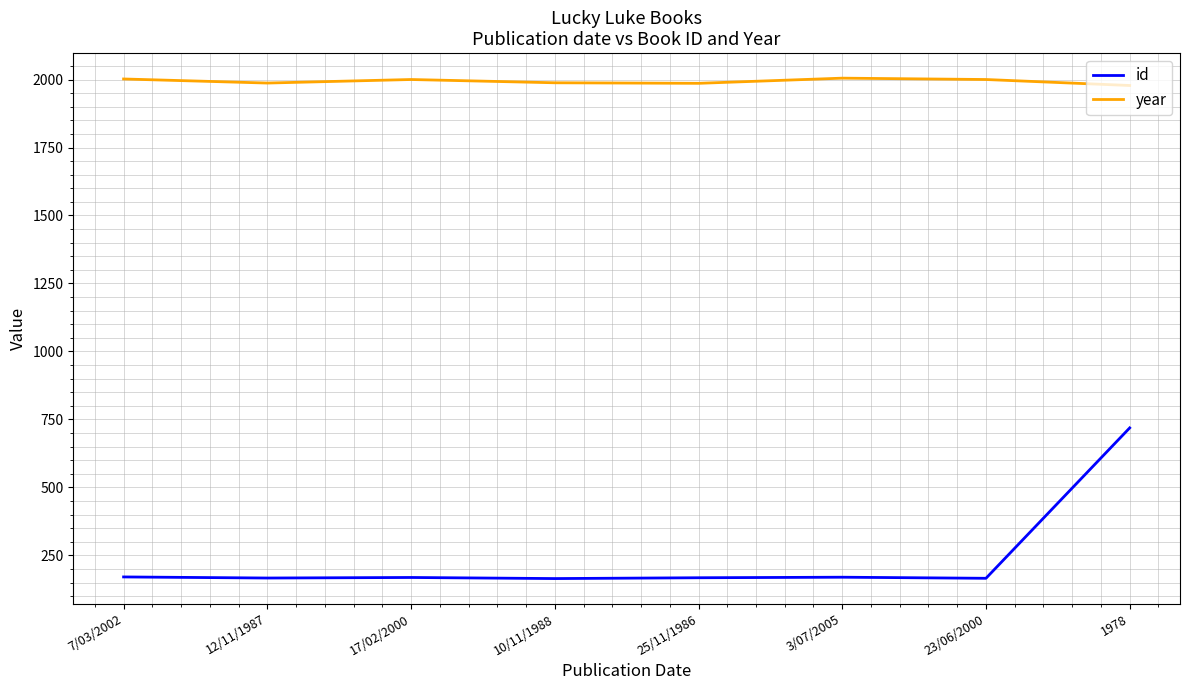

What is the greatest value displayed?

2005